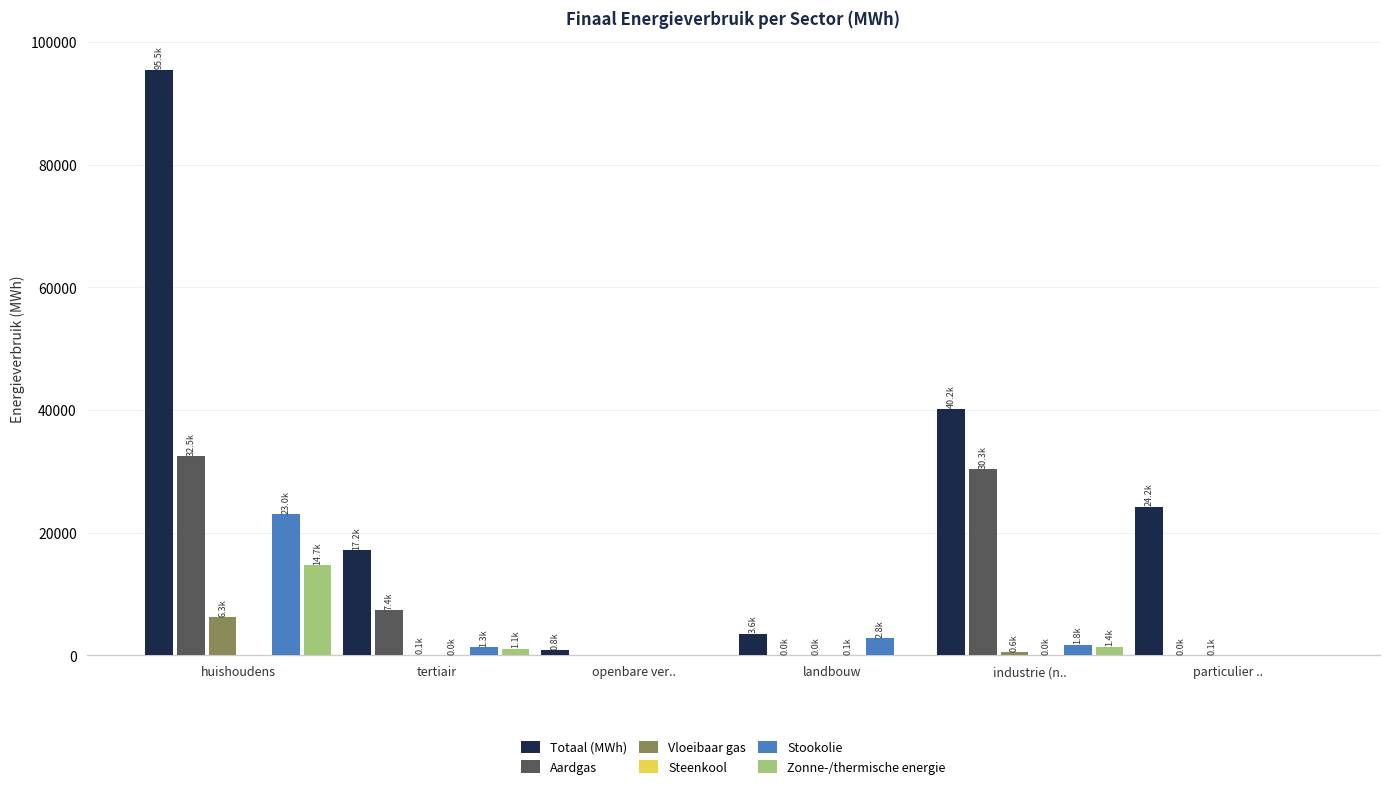

How many categories are shown in the chart?

6